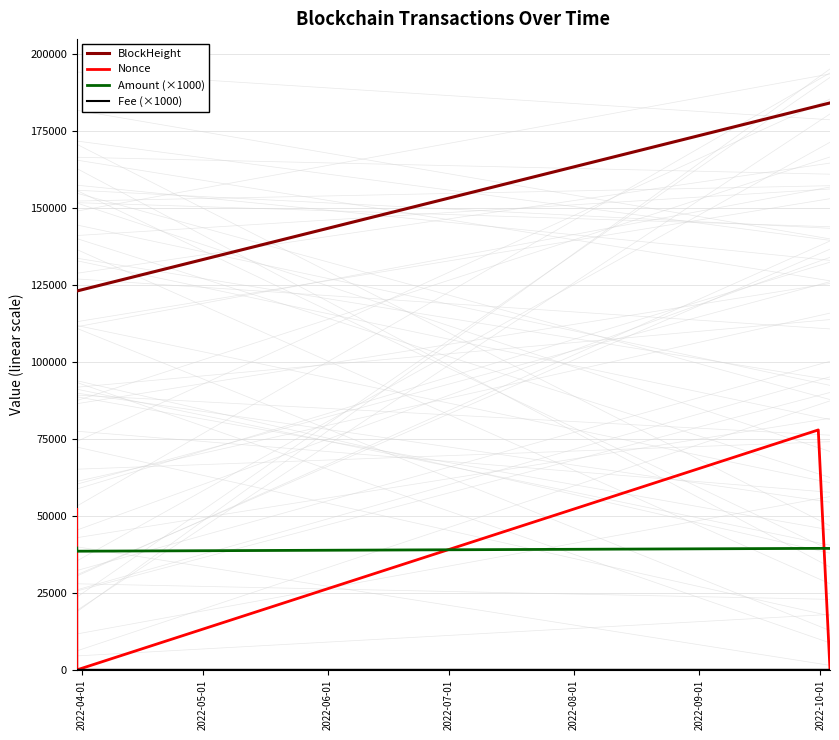

Which series has the largest range (max minus min)?

Nonce